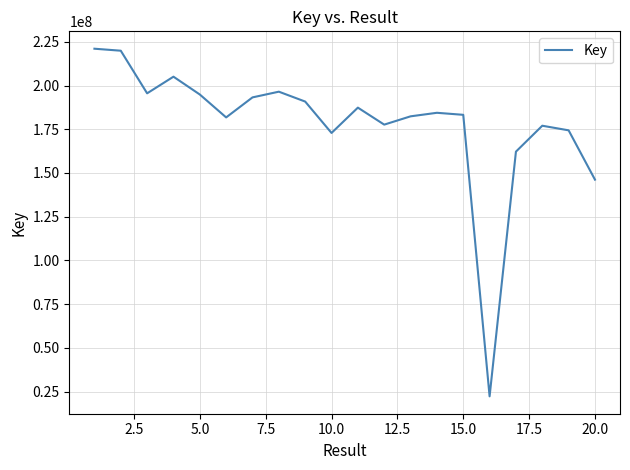

What is the minimum value shown in the chart?

22254983